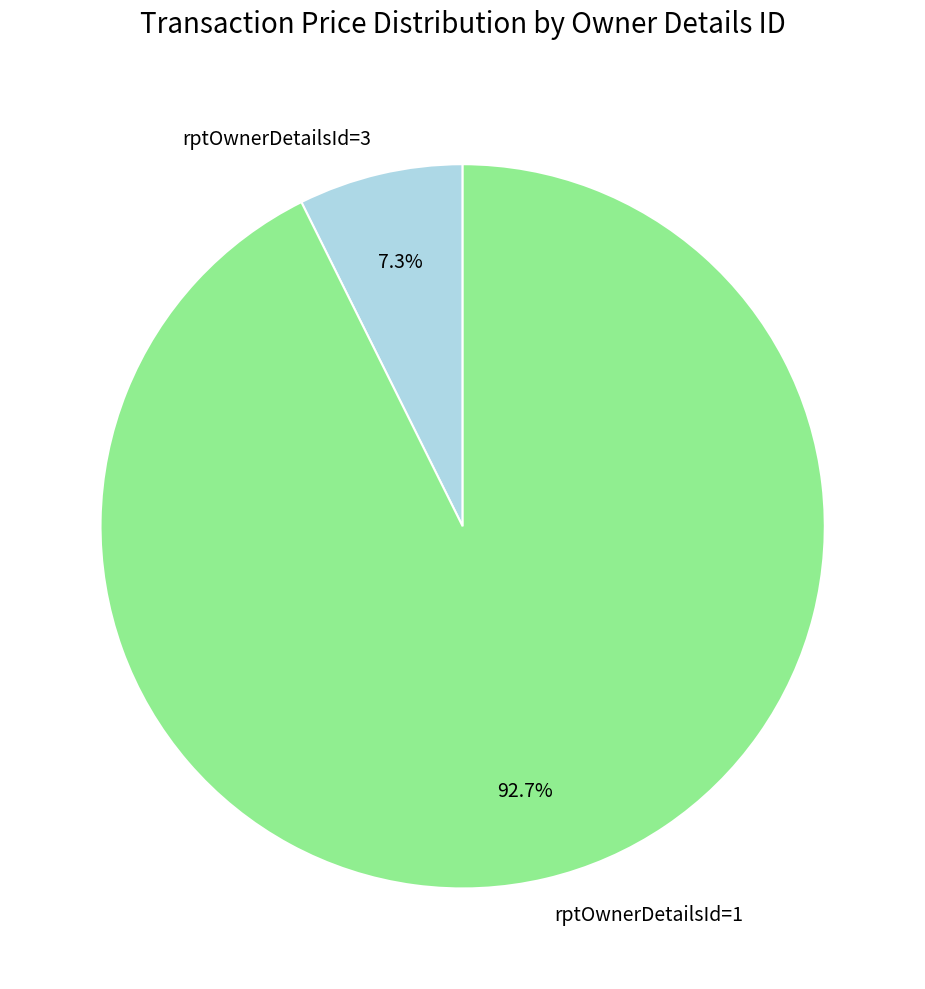

Between rptOwnerDetailsId=3 and rptOwnerDetailsId=1, which is larger?

rptOwnerDetailsId=1